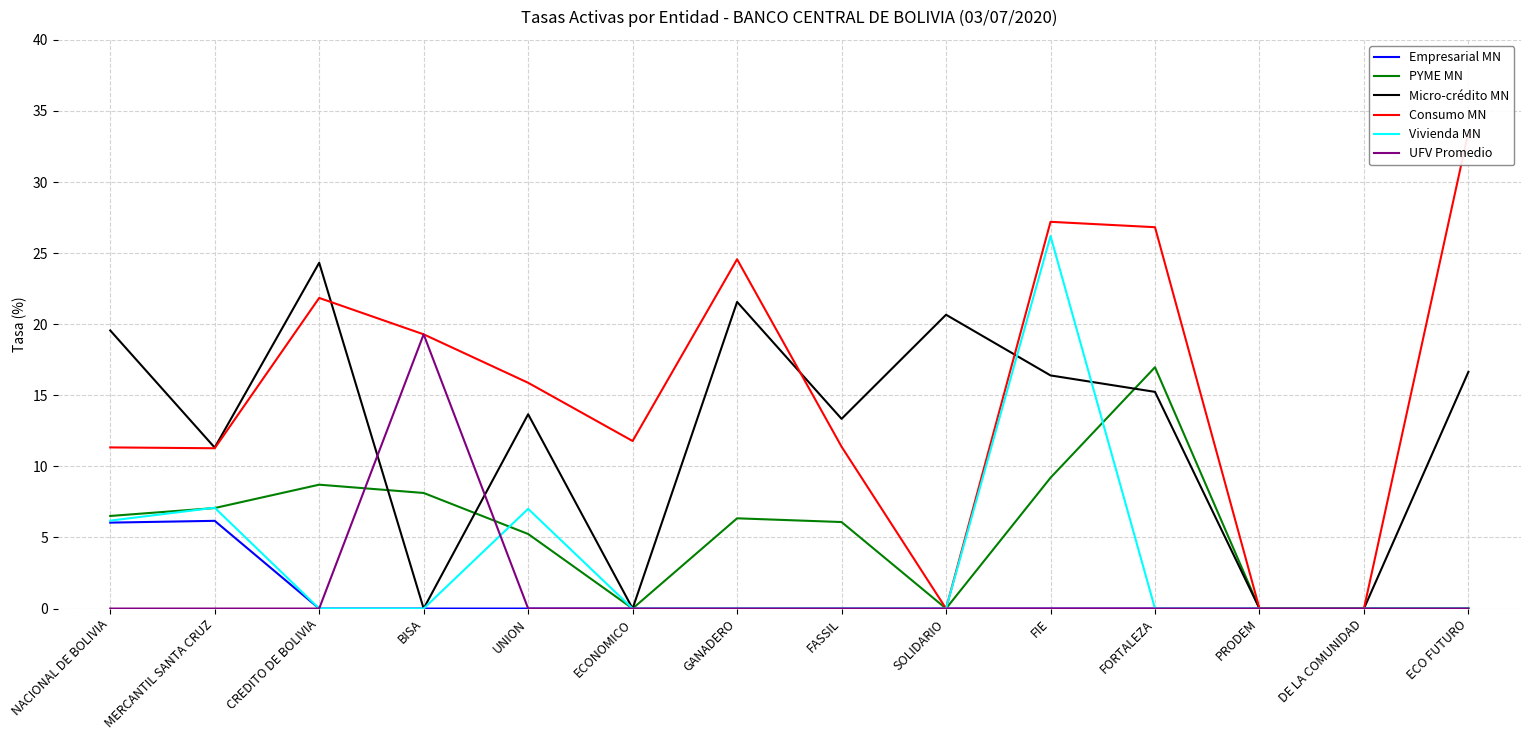

What is the value of the Empresarial MN point at the 2nd from the left?

6.2